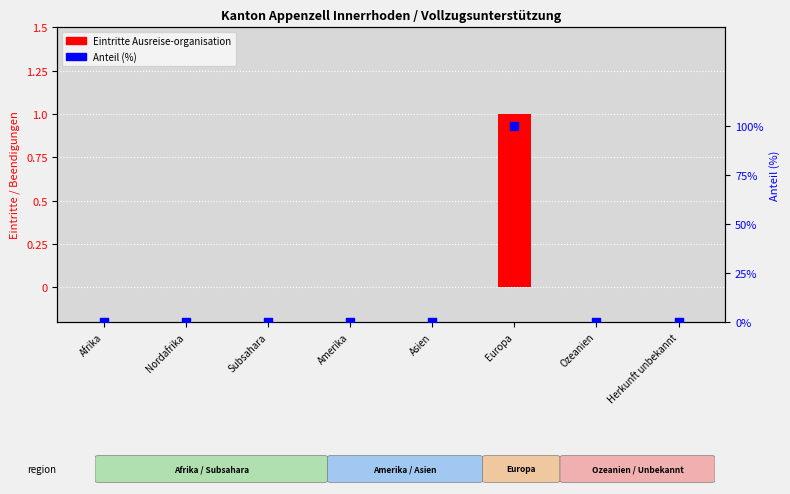

Which series has the largest Y range (max minus min)?

Anteil (%)